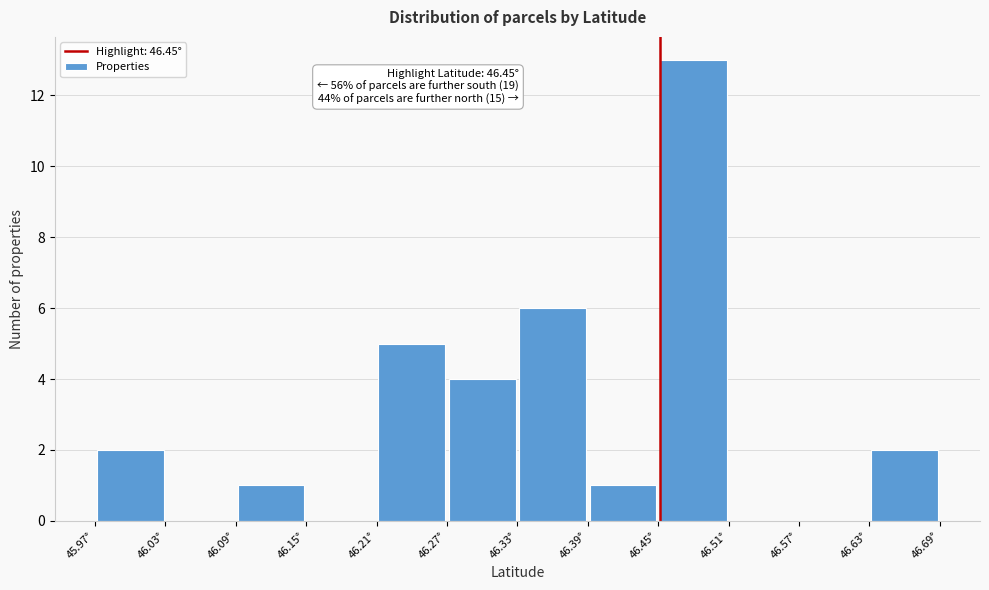

Over which range of the x-axis is the bar tallest?

46.45 to 46.51